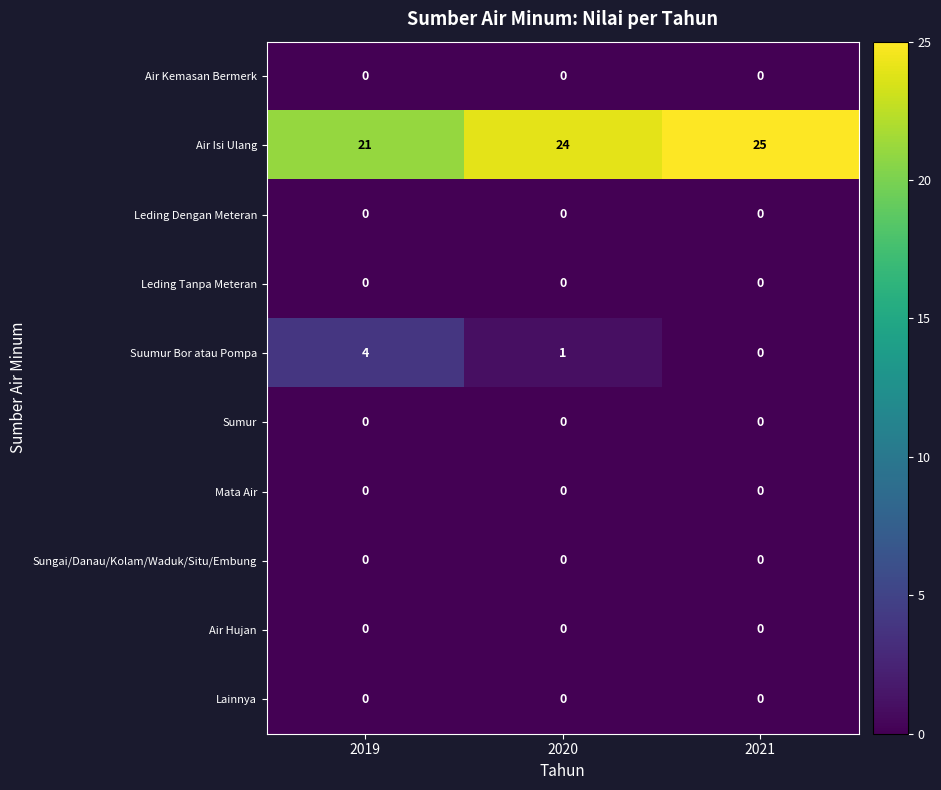

At which label is Suumur Bor atau Pompa closest to 2?

2020